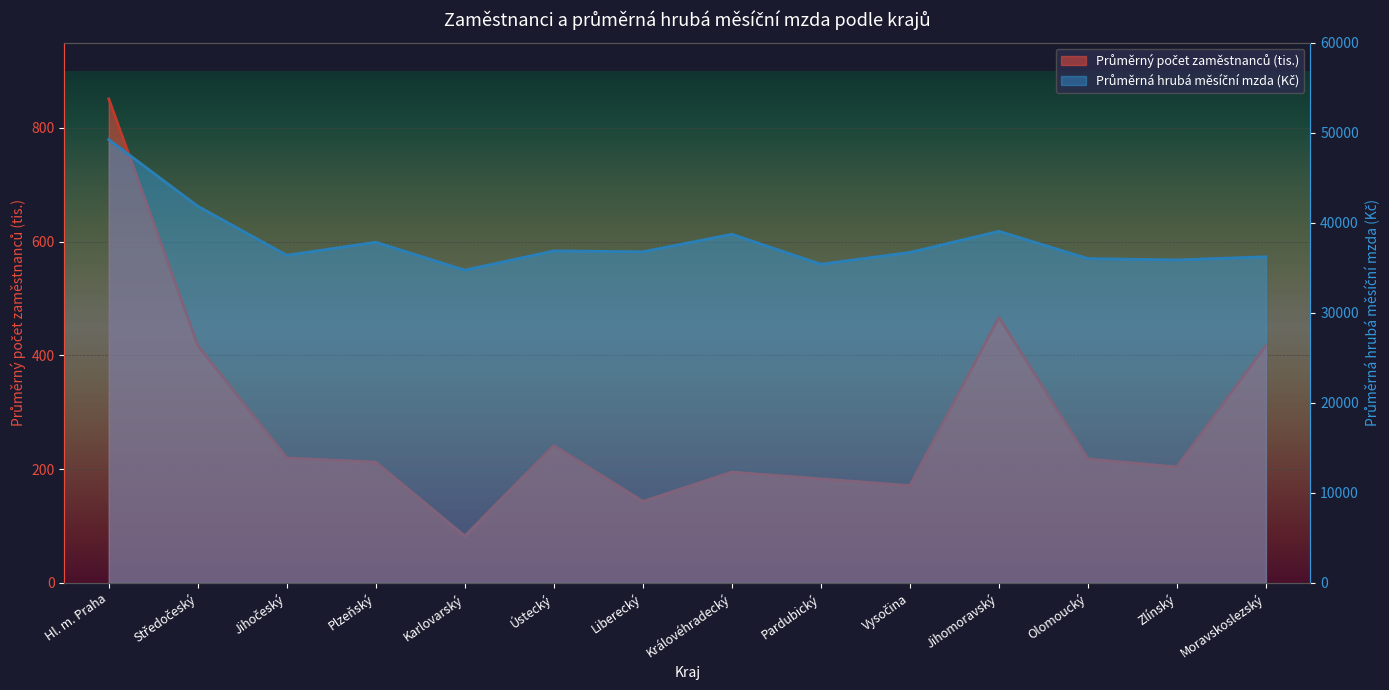

What is the minimum value for Průměrná hrubá měsíční mzda (Kč)?

34725.0